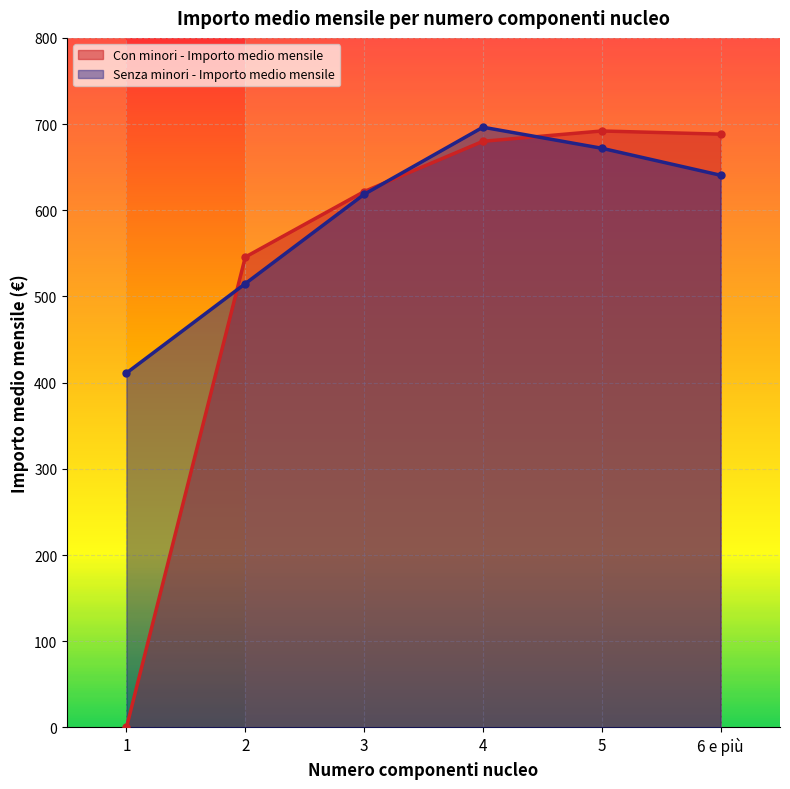

True or false: Con minori - Importo medio mensile has more than 0 interior local peaks.

True